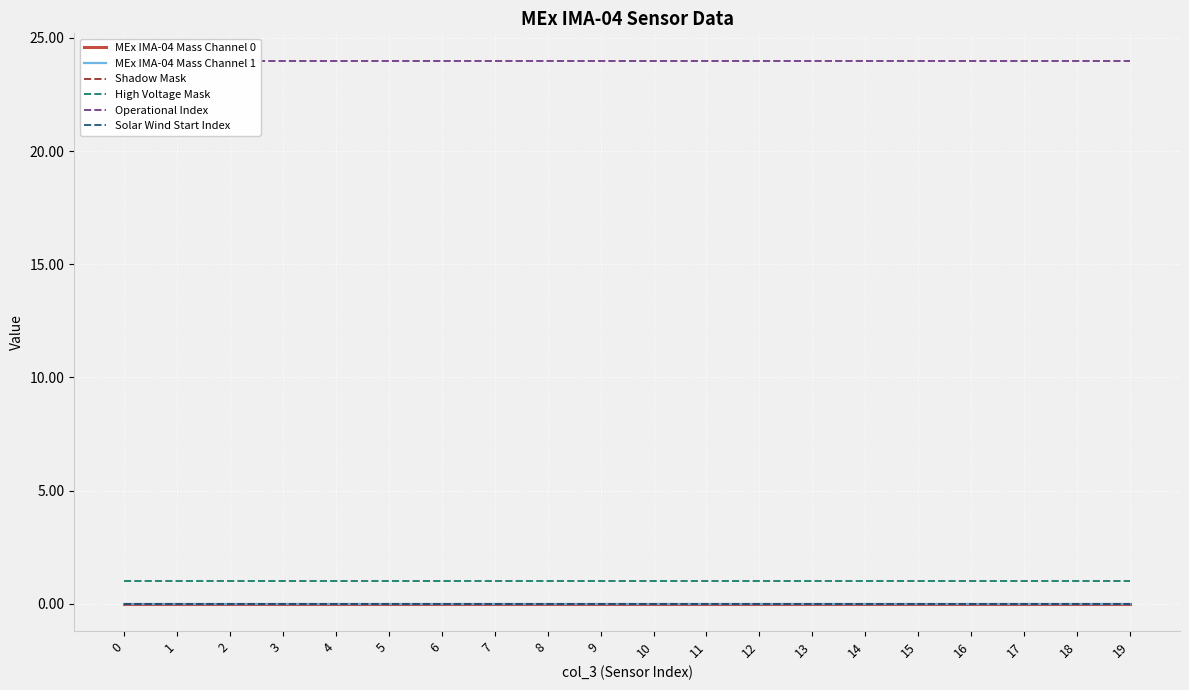

Does the chart display data point markers on the line(s)?

No